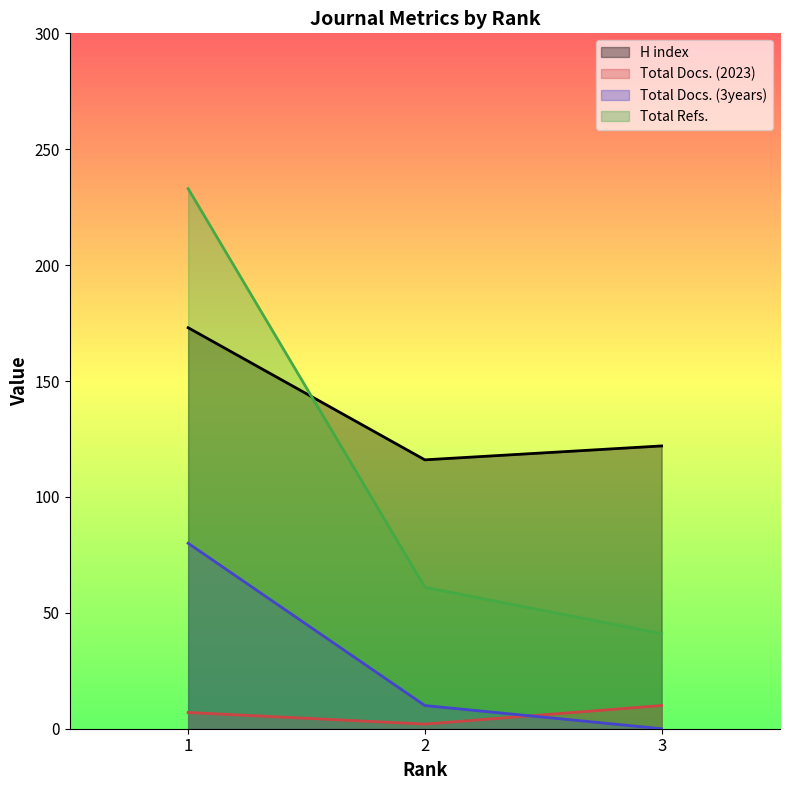

Where is Total Docs. (2023) nearest to the value 6?

1